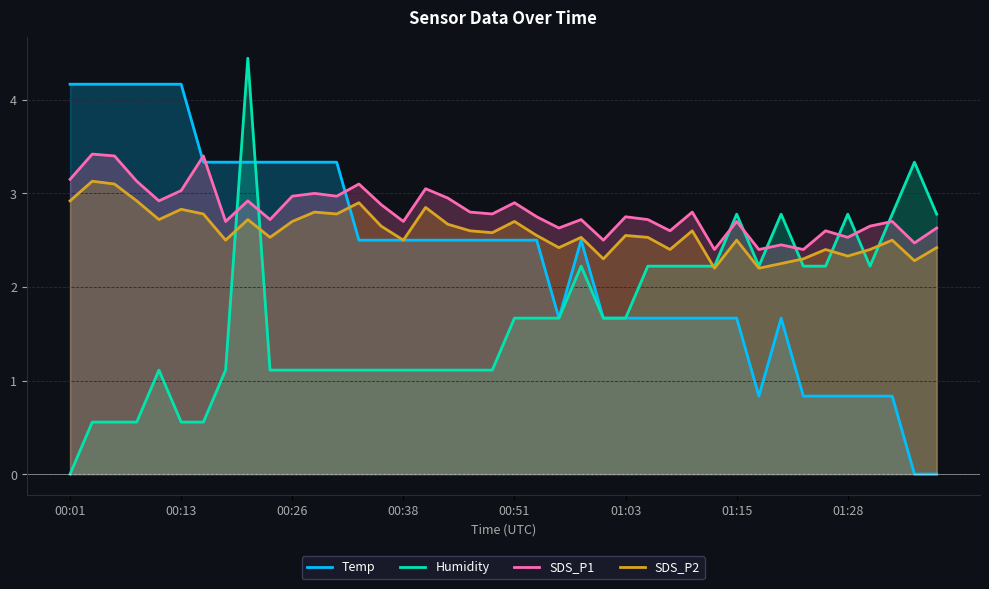

At which label does Humidity reach its minimum?

00:01